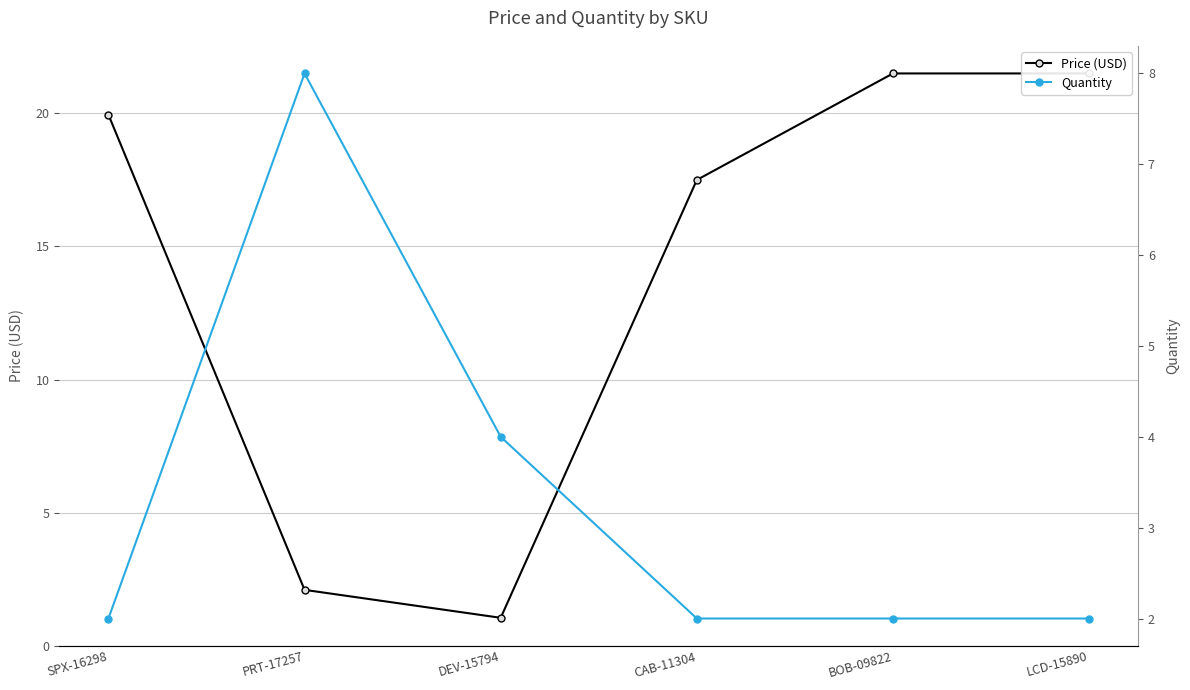

What is the label of the 6th point from the right?

SPX-16298